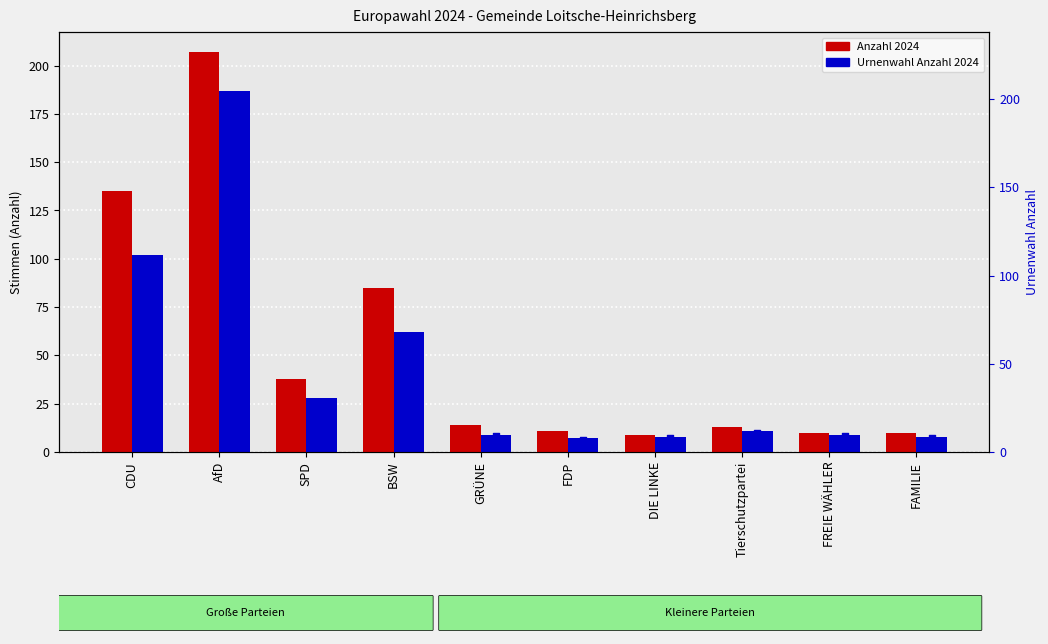

Which series contains the lowest Y value?

Urnenwahl Anzahl 2024